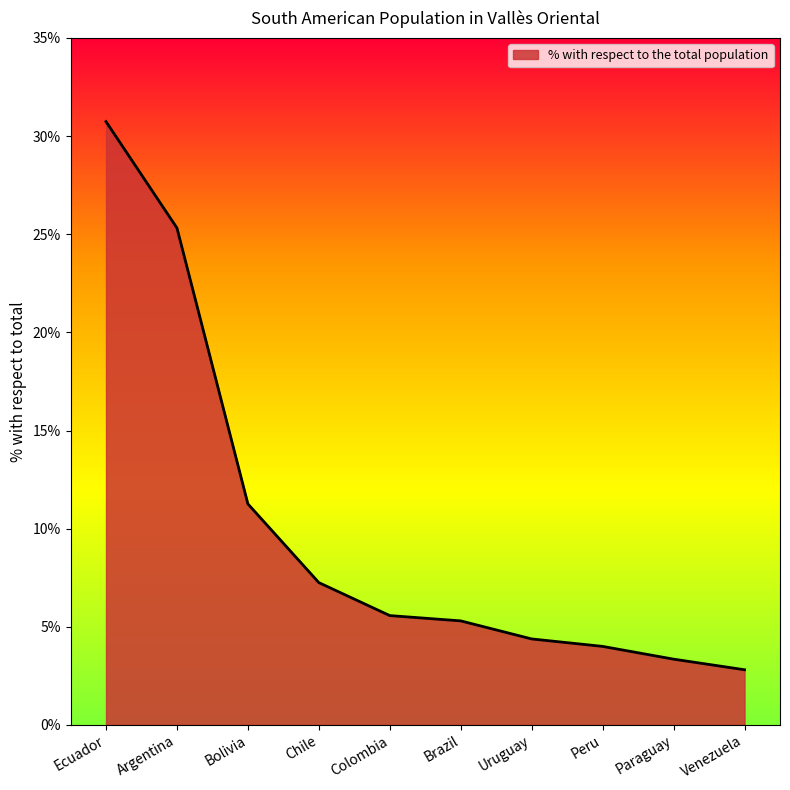

The value at Argentina is 5.6. True or false?

False